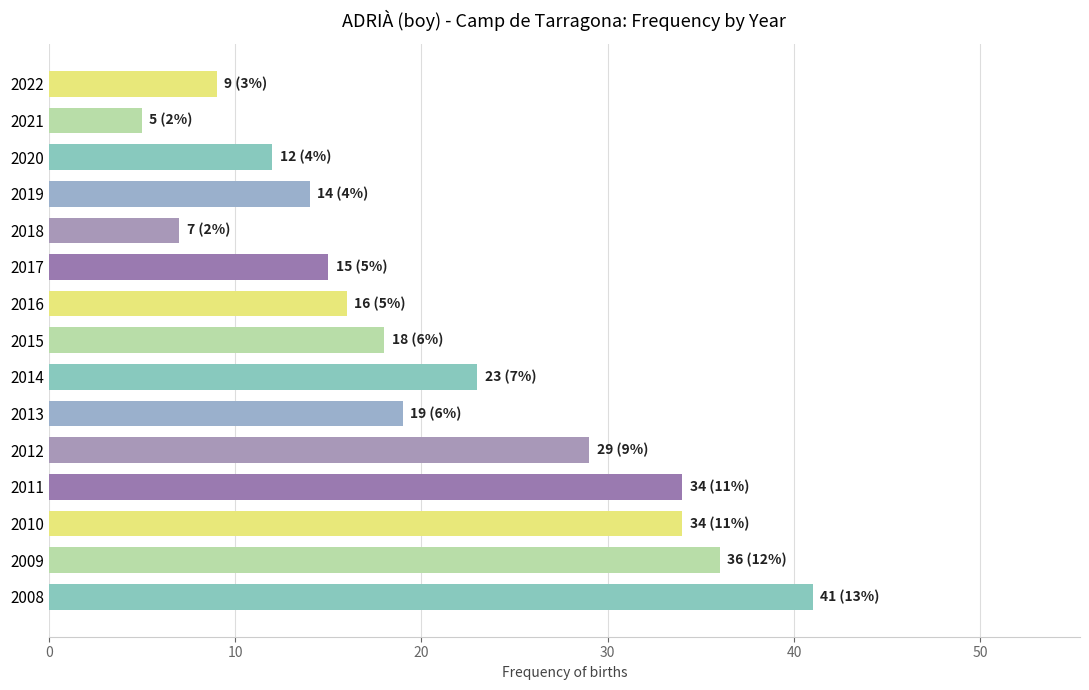

True or false: the data shows 33 at 2013.

False